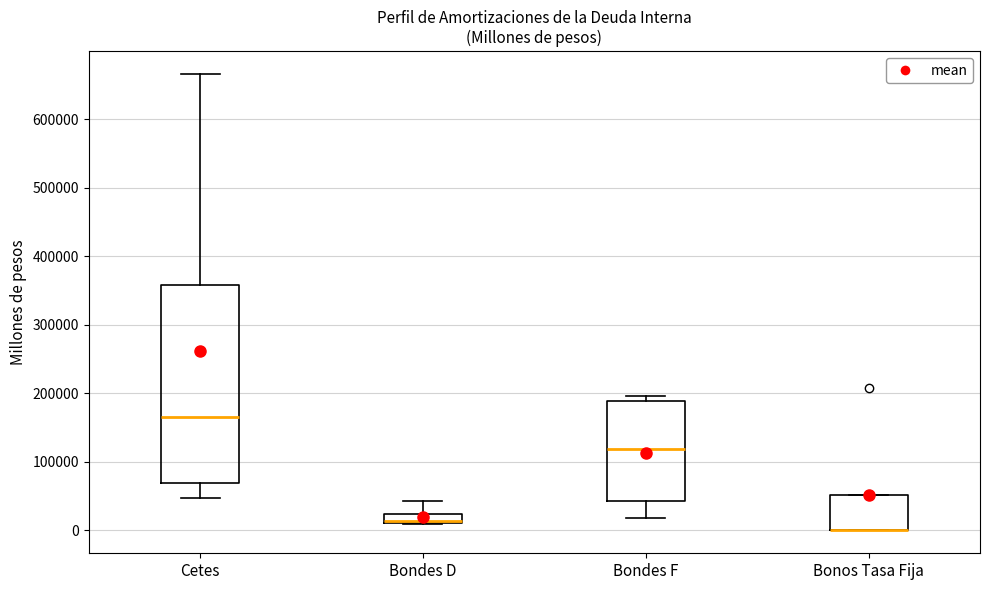

Where is the upper edge of the box for Bonos Tasa Fija on the y-axis? The values are not printed on the chart, so give them approximately, as read against the axis.

50000